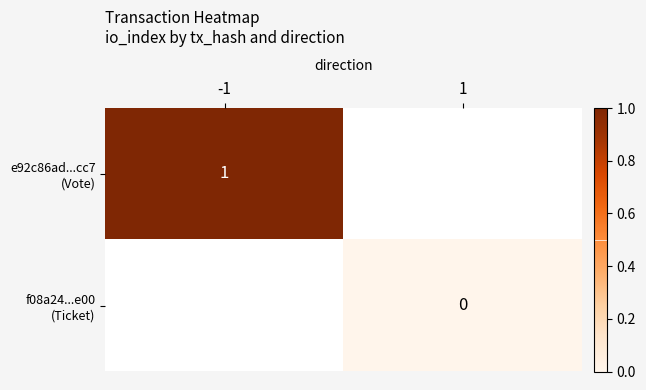

Which series has the widest spread of values?

e92c86ad...cc7 (Vote)